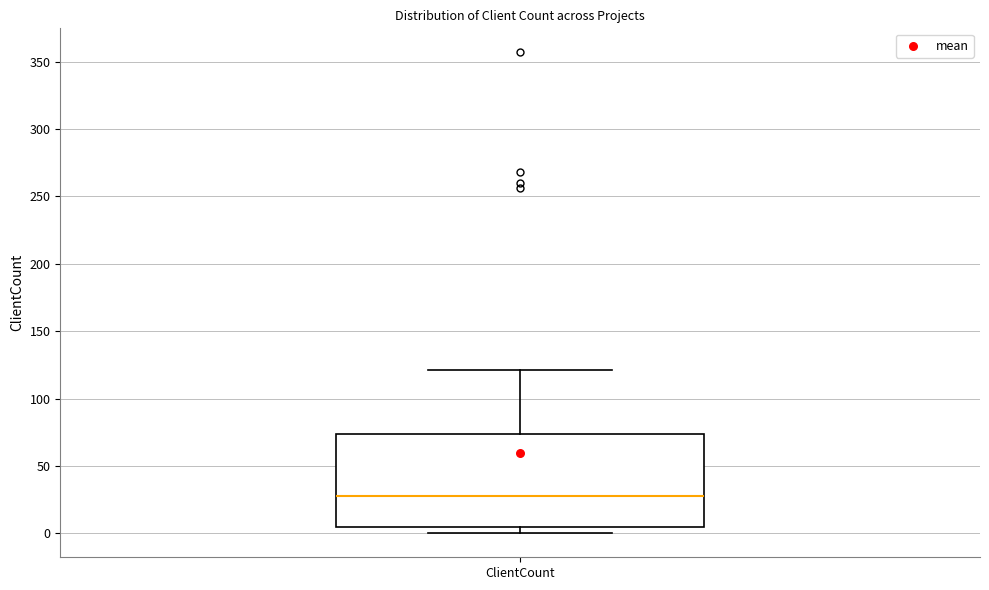

Read this box plot against the y-axis: the position of the median line, the range covered by the box, and the ends of both whiskers. The values are not printed on the chart, so give them approximately, as read against the axis.

median 30, box 5 to 75, whiskers 0 to 120